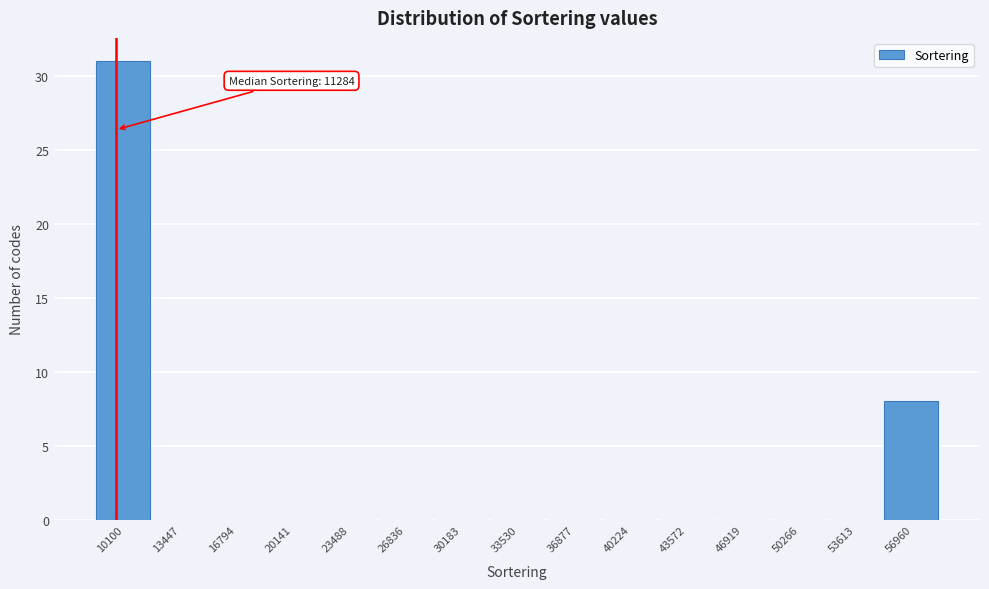

Reading left to right, what are all the values shown in this chart?

10100=31	13447=0	16794=0	20141=0	23488=0	26836=0	30183=0	33530=0	36877=0	40224=0	43572=0	46919=0	50266=0	53613=0	56960=8